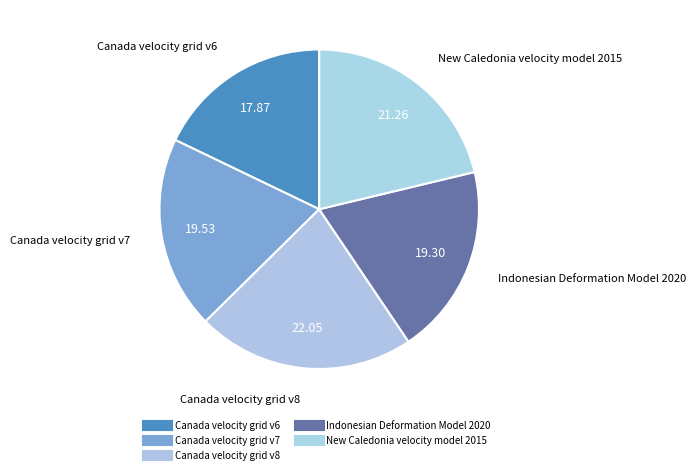

Count the number of slices in the pie.

5